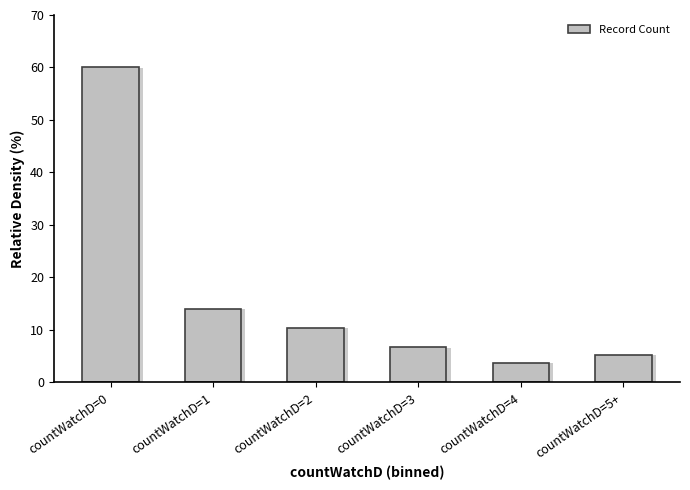

At which category does the chart reach its minimum across all series?

countWatchD=4